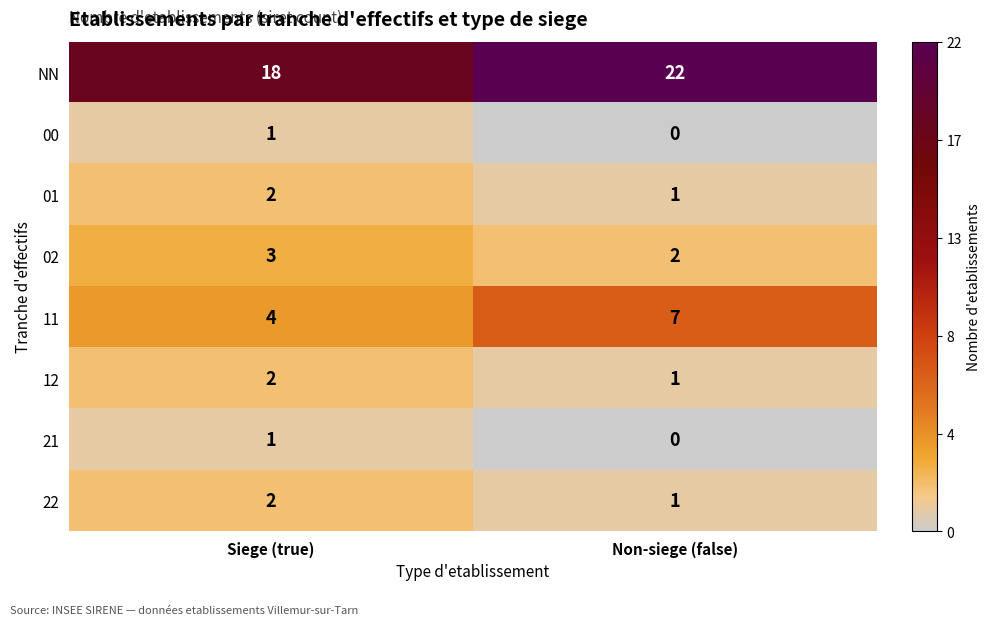

Which series has the widest spread of values?

NN